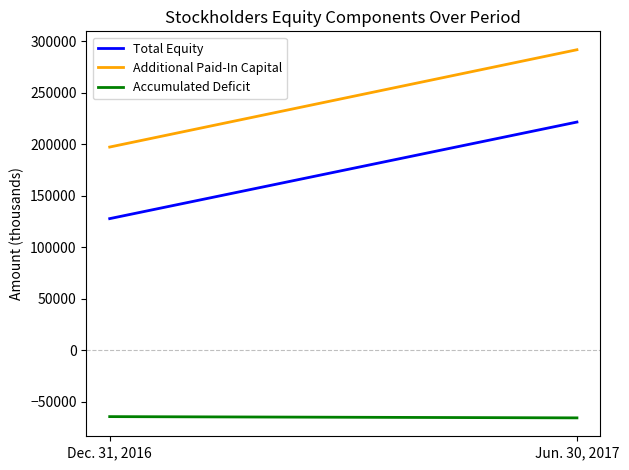

Reading right to left, what are all the values shown in this chart?

Total Equity: 221617	127759
Additional Paid-In Capital: 291885	197326
Accumulated Deficit: -65856	-64641